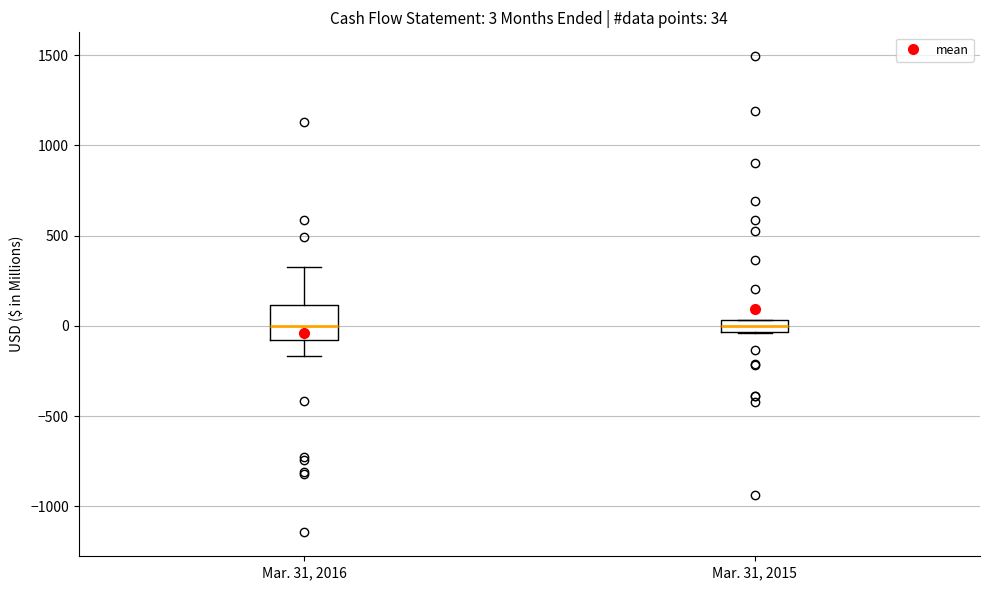

Which box is the tallest, from its lower edge to its upper edge?

Mar. 31, 2016